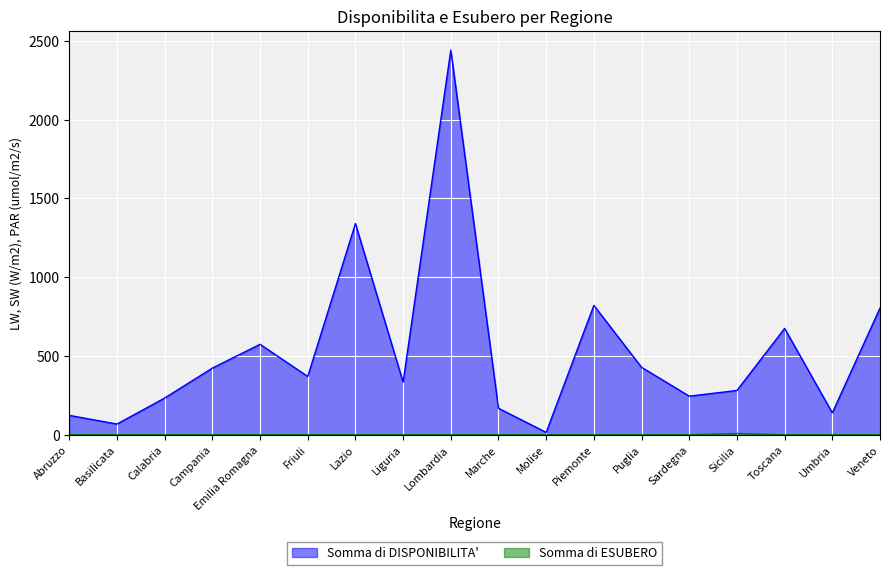

Rank the series at Toscana from lowest to highest value.

Somma di ESUBERO, Somma di DISPONIBILITA'